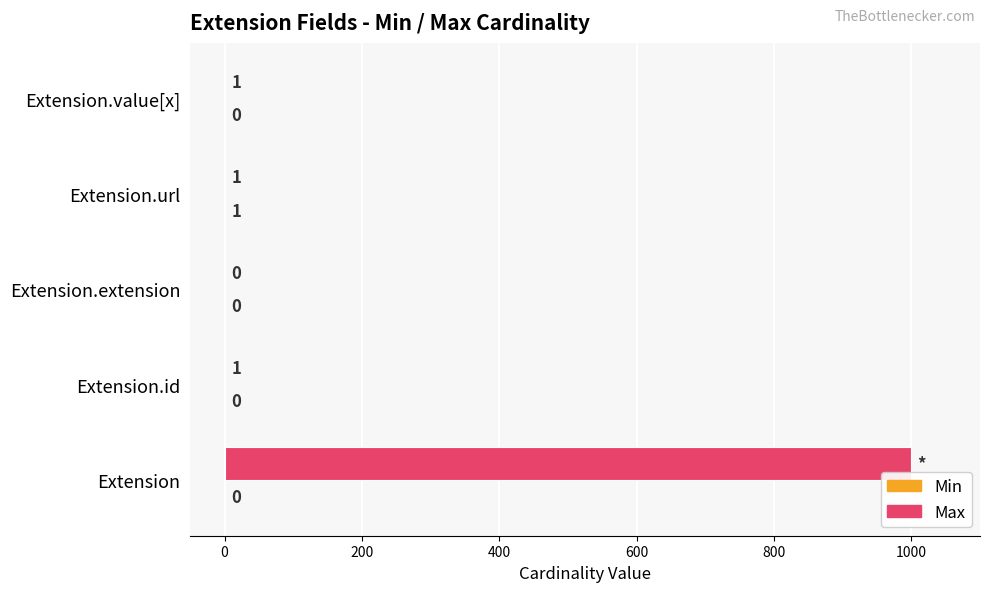

What is the greatest value displayed?

999